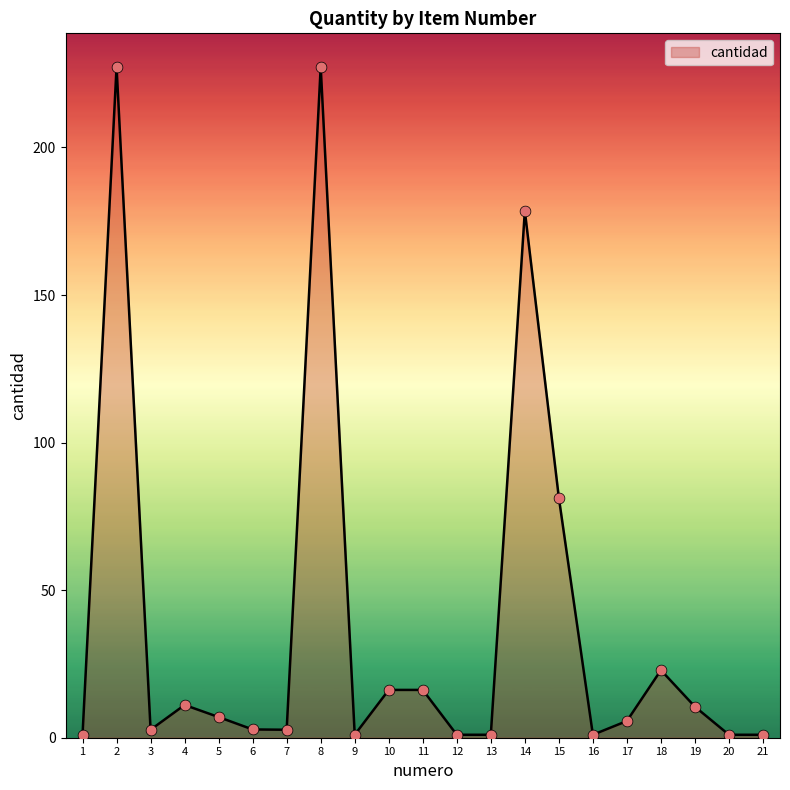

Approximately how many times larger is the value at 10 compared to 14?

0.1